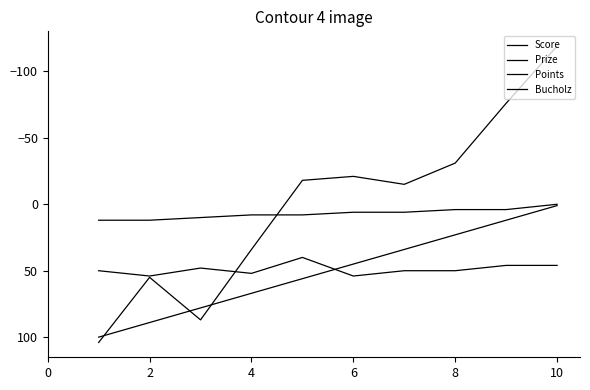

What is the difference between the maximum and minimum values in the Score series?

223